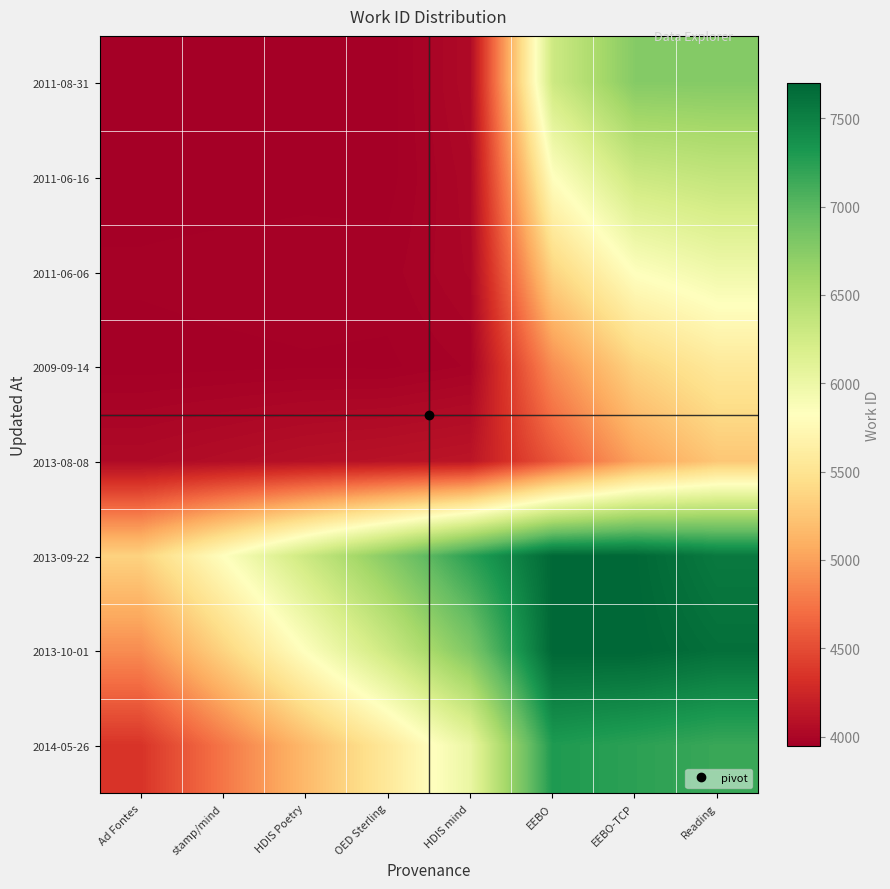

How many distinct data groups are displayed?

8